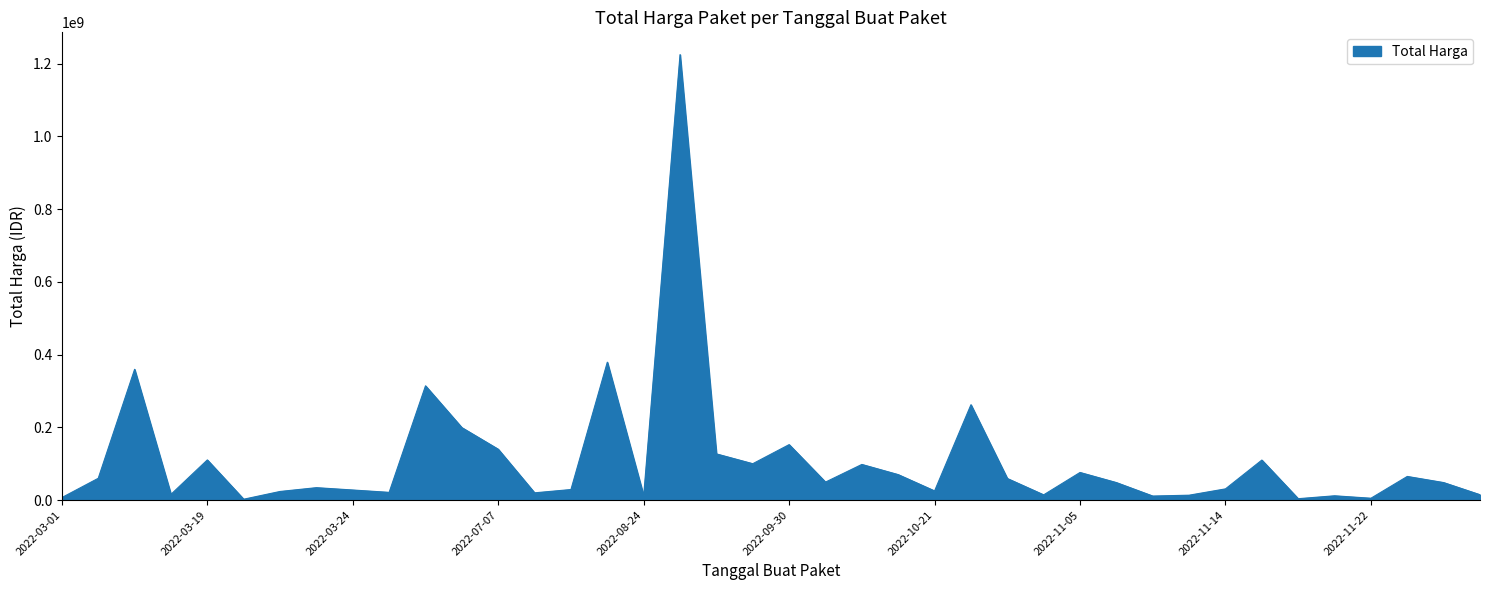

What is the sum of all values?

4375595175